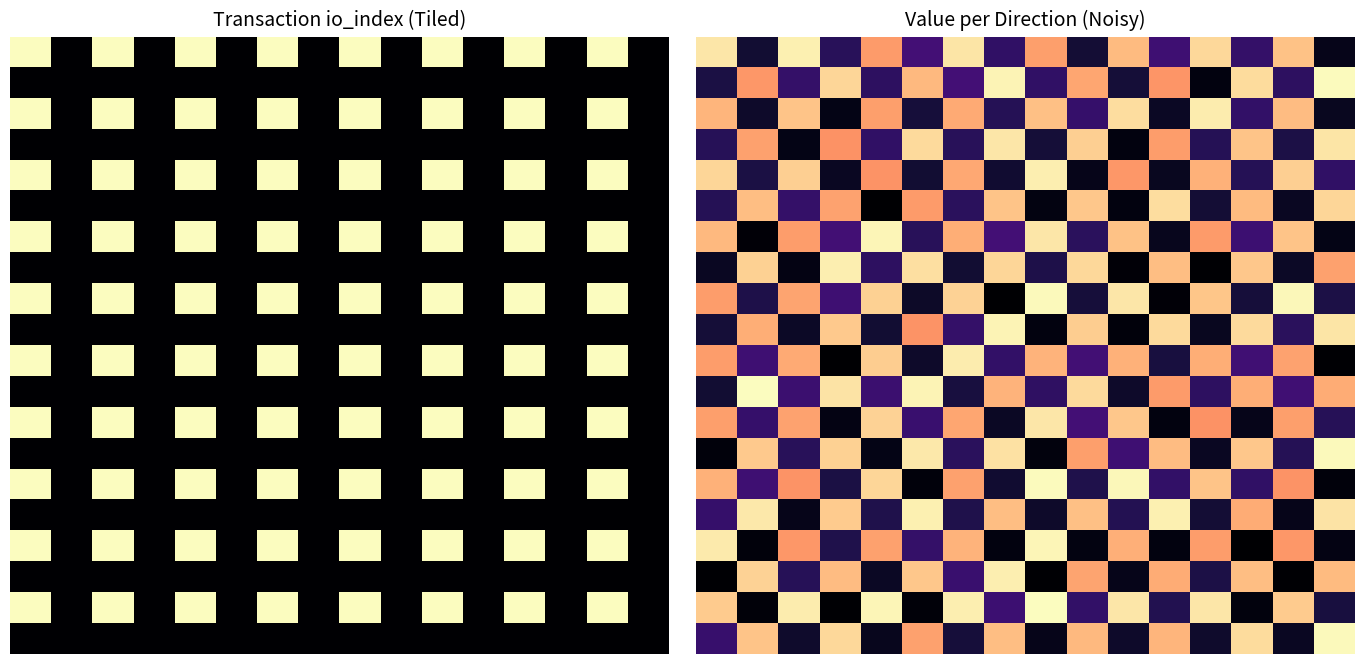

At how many categories does at least one series exceed 0?

16